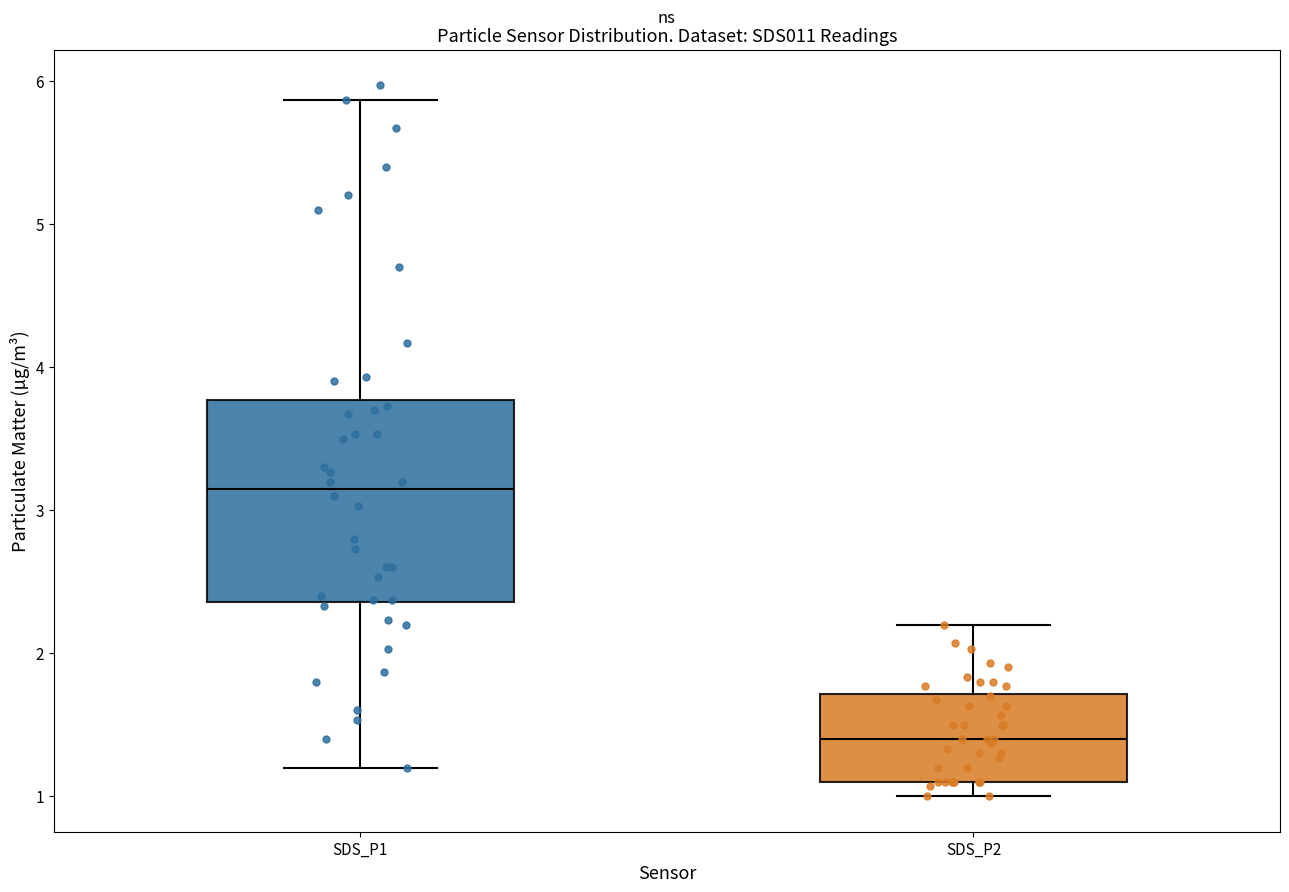

Reading left to right, read every box against the y-axis: the position of its median line, the range the box covers, and the ends of its whiskers. The values are not printed on the chart, so give them approximately, as read against the axis.

SDS_P1: median 3.2, box 2.4 to 3.8, whiskers 1.2 to 5.9
SDS_P2: median 1.4, box 1.1 to 1.7, whiskers 1.0 to 2.2